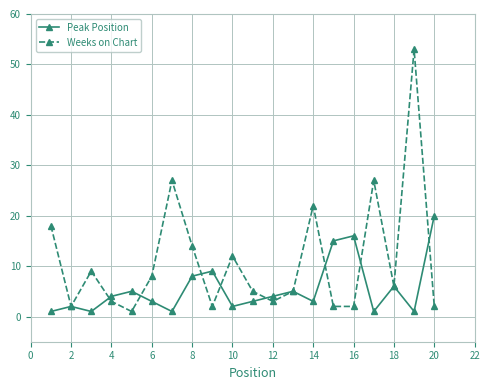

True or false: Peak Position has more than 2 points higher than both neighbors.

True